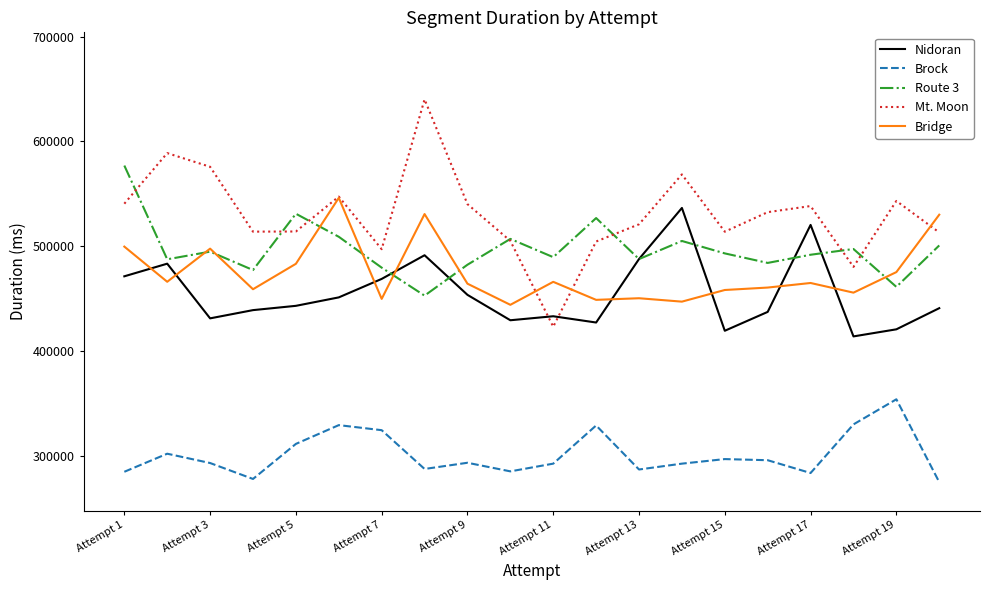

How many lines are shown in the chart?

5